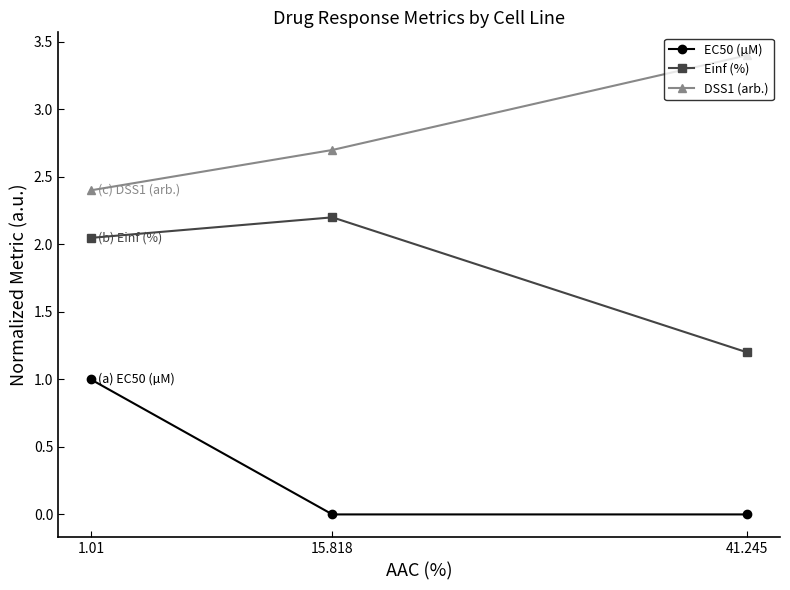

What is the label of the 2nd point from the left?

15.818